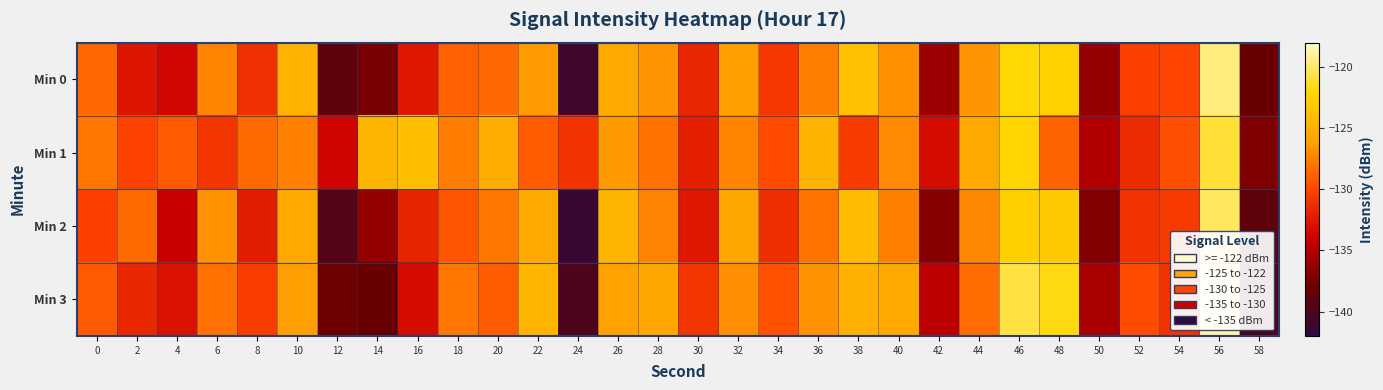

List the series in order of their peak value, highest first.

Min 3, Min 0, Min 2, Min 1